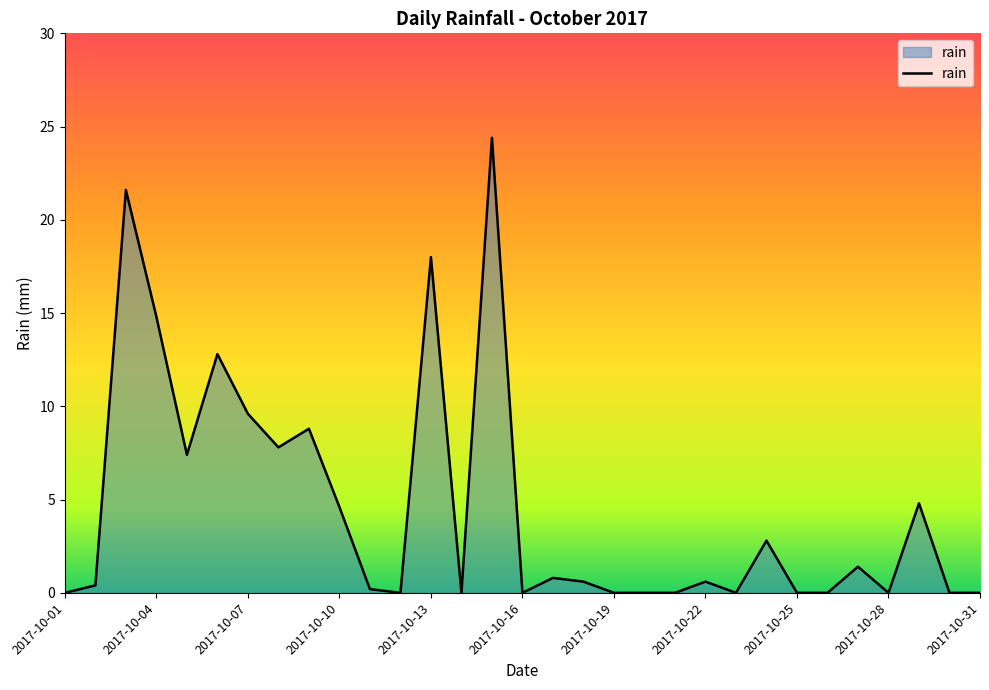

True or false: there are more than 0 points higher than both neighbors.

True